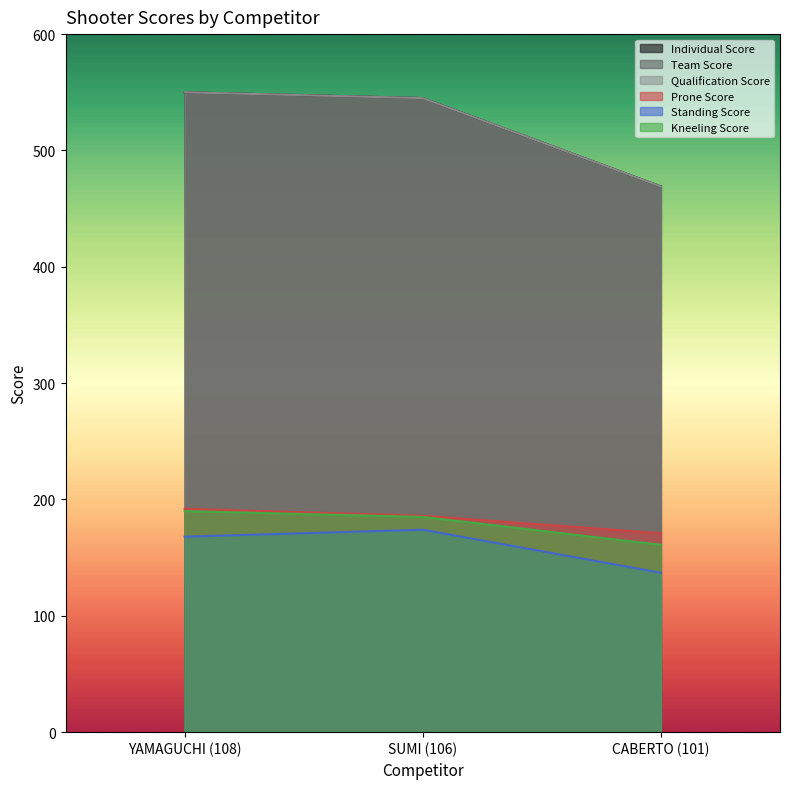

What are all the series names shown in the legend?

Individual Score, Team Score, Qualification Score, Prone Score, Standing Score, Kneeling Score